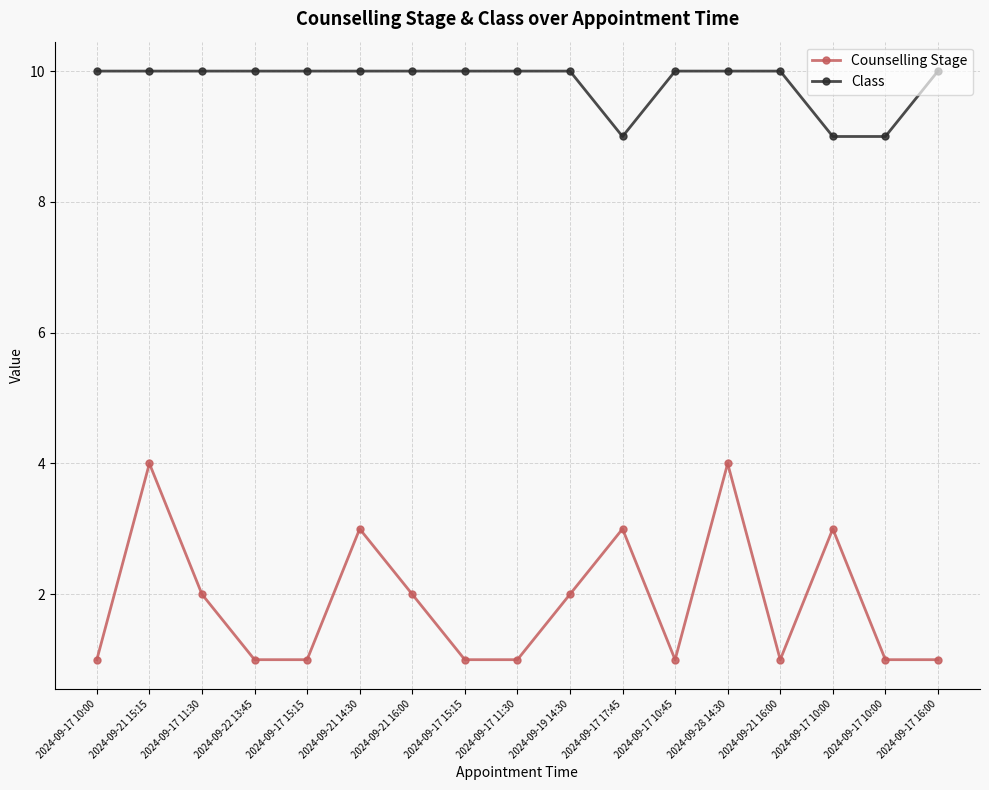

List the series in order of their peak value, lowest first.

Counselling Stage, Class